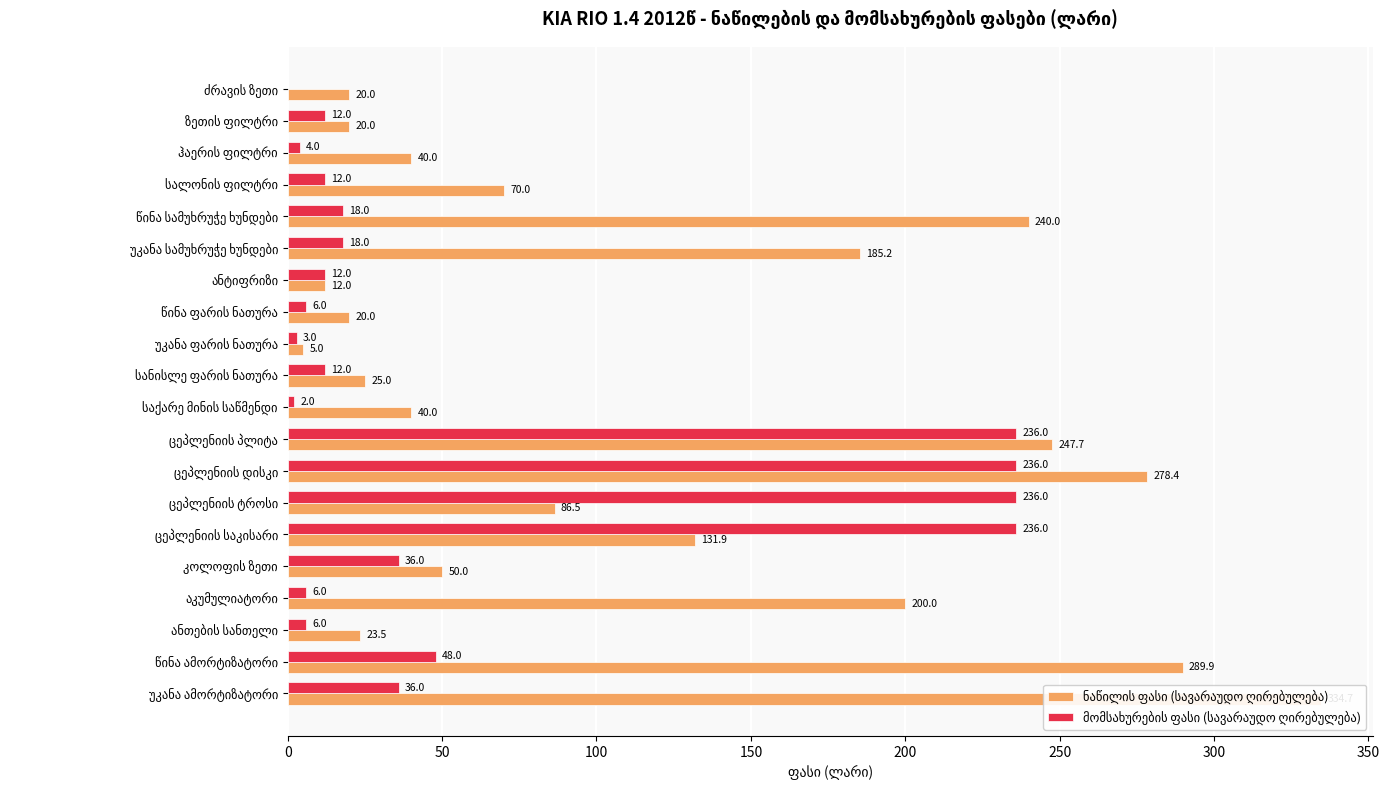

The ნაწილის ფასი (სავარაუდო ღირებულება) series shows 50.0 at კოლოფის ზეთი. True or false?

True